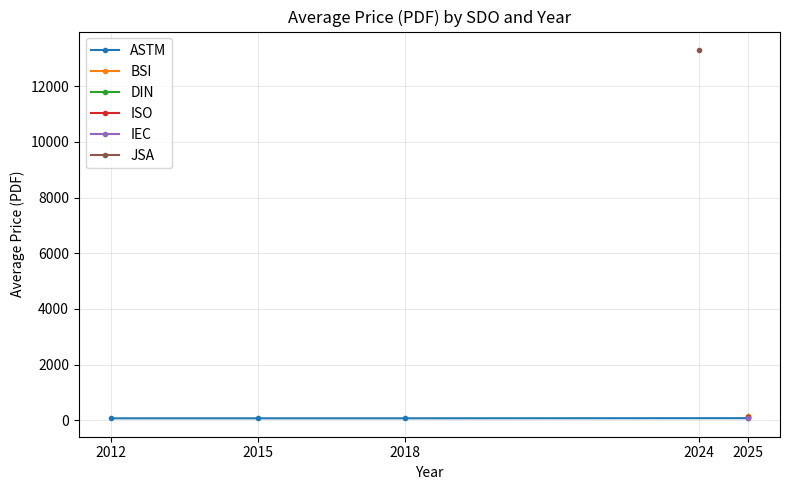

The ASTM series shows 69.0 at 2018. True or false?

True